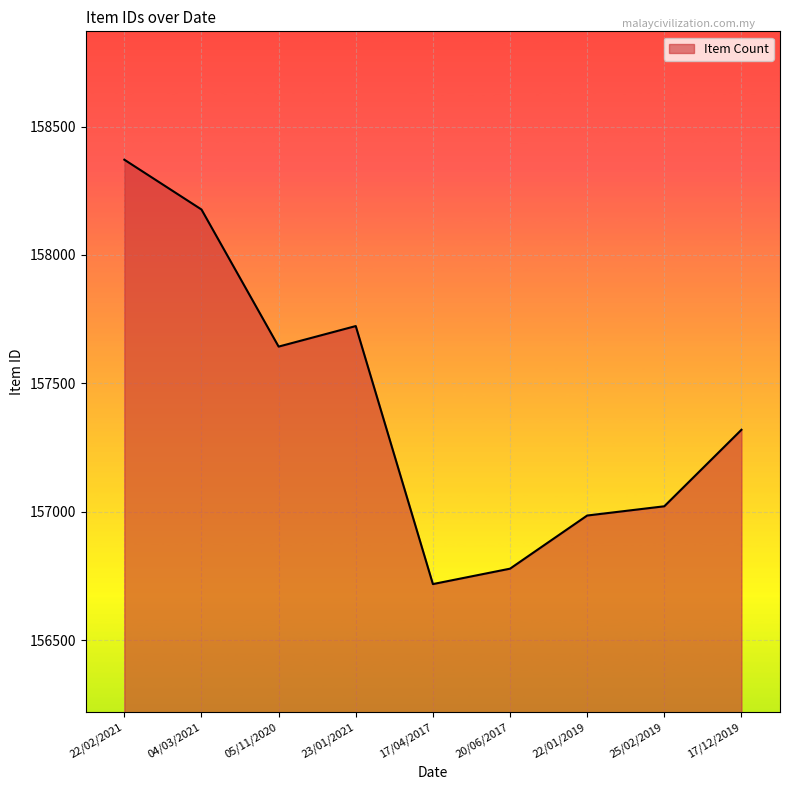

What is the ratio of the value at 23/01/2021 to the value at 17/04/2017?

1.0